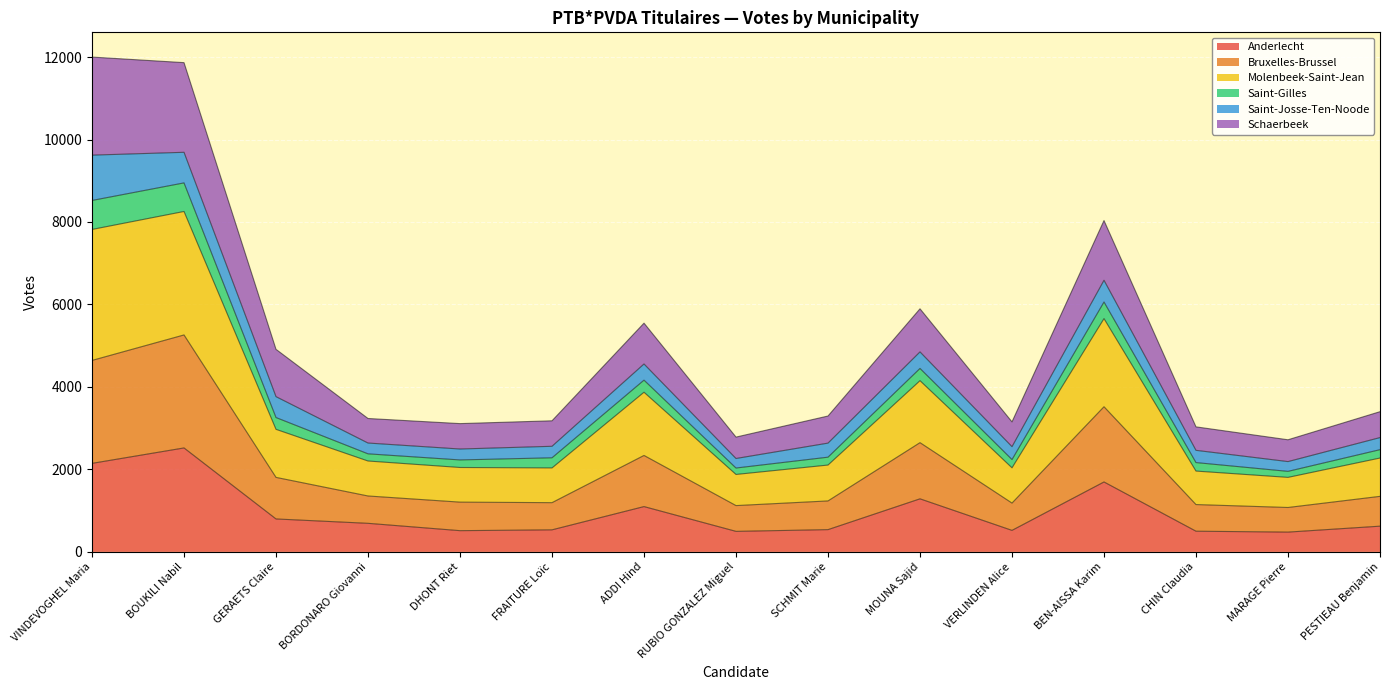

What is the total value across all series at MOUNA Sajid?

5895